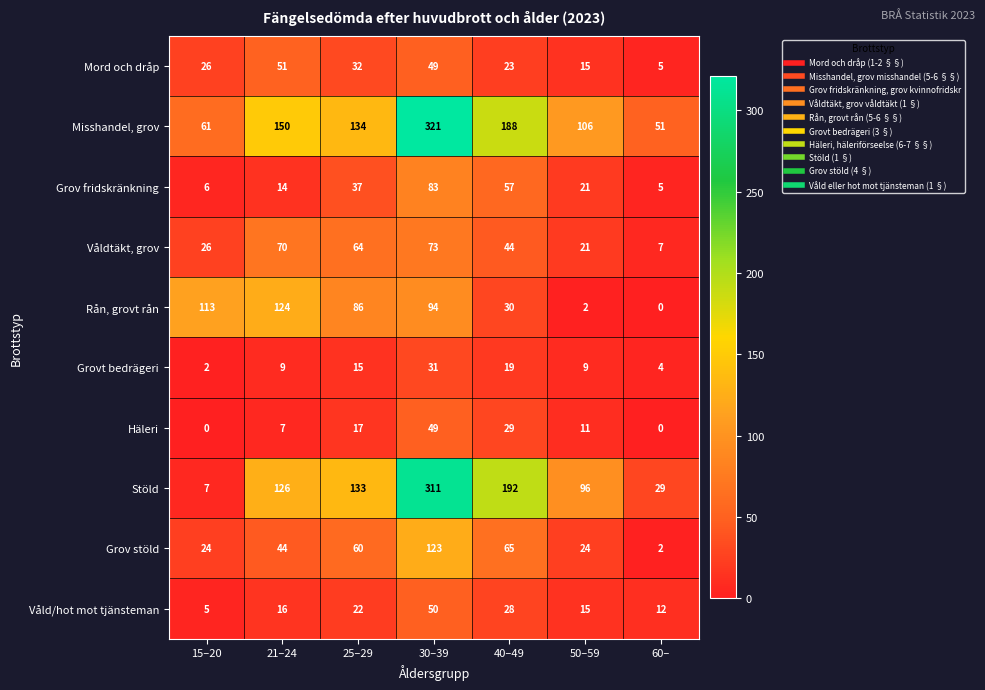

Rank the categories by Misshandel, grov value from highest to lowest.

30–39, 40–49, 21–24, 25–29, 50–59, 15–20, 60–